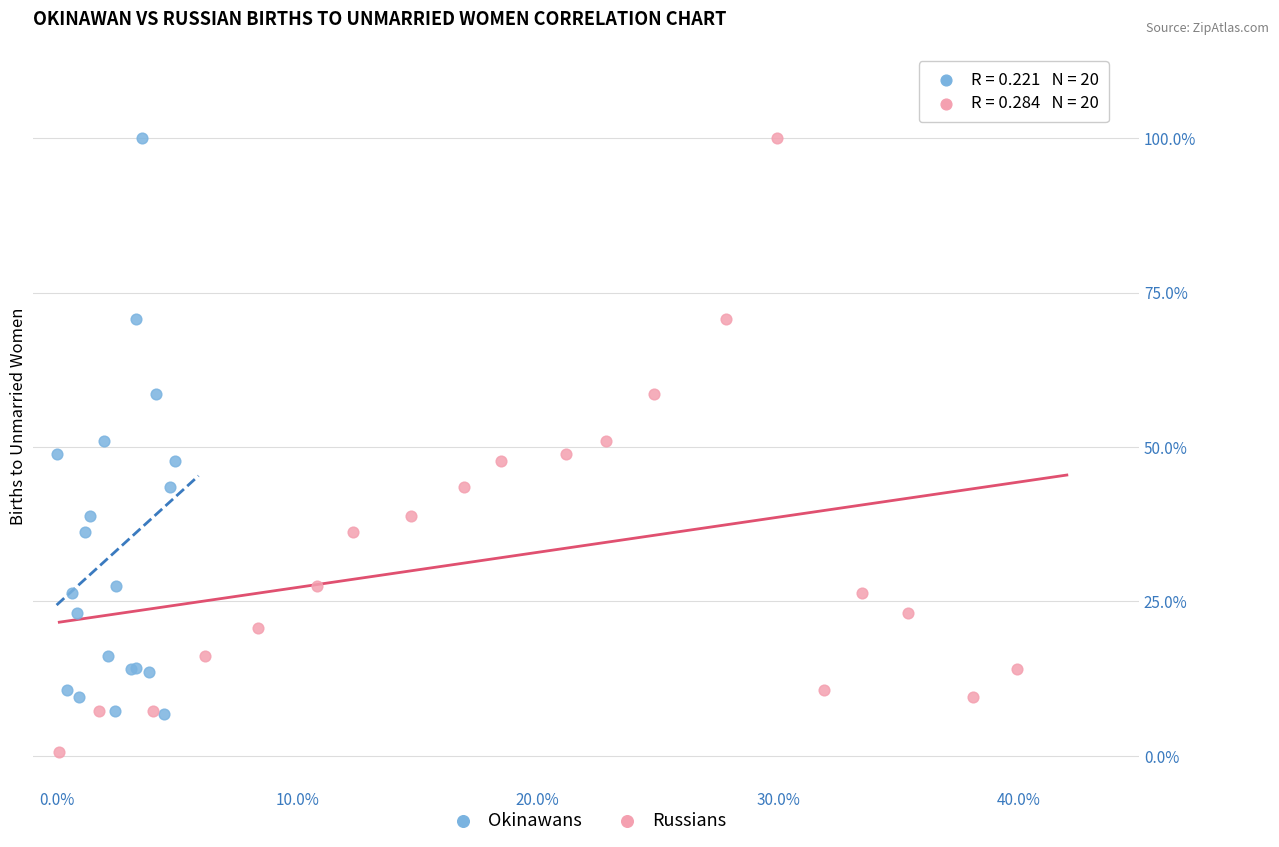

Which series contains the lowest Y value?

Russians